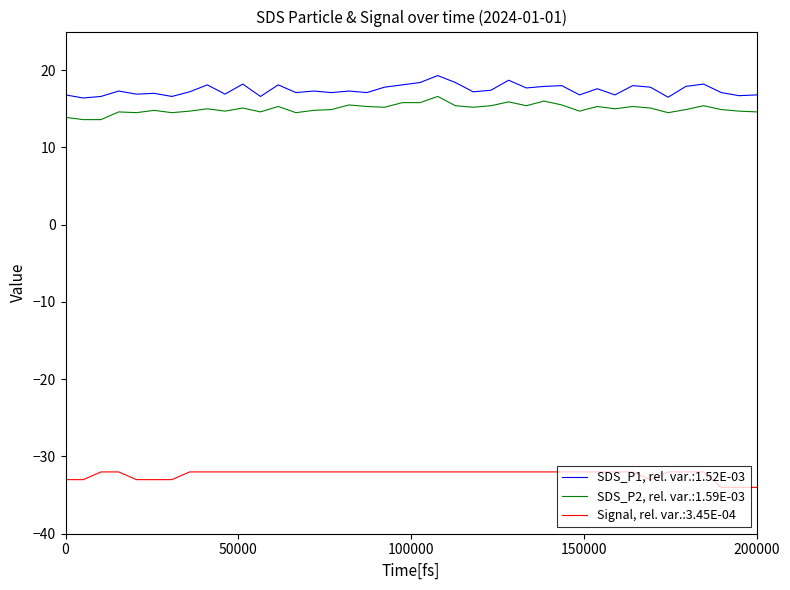

What is the minimum value for Signal, rel. var.:3.45E-04?

-34.0